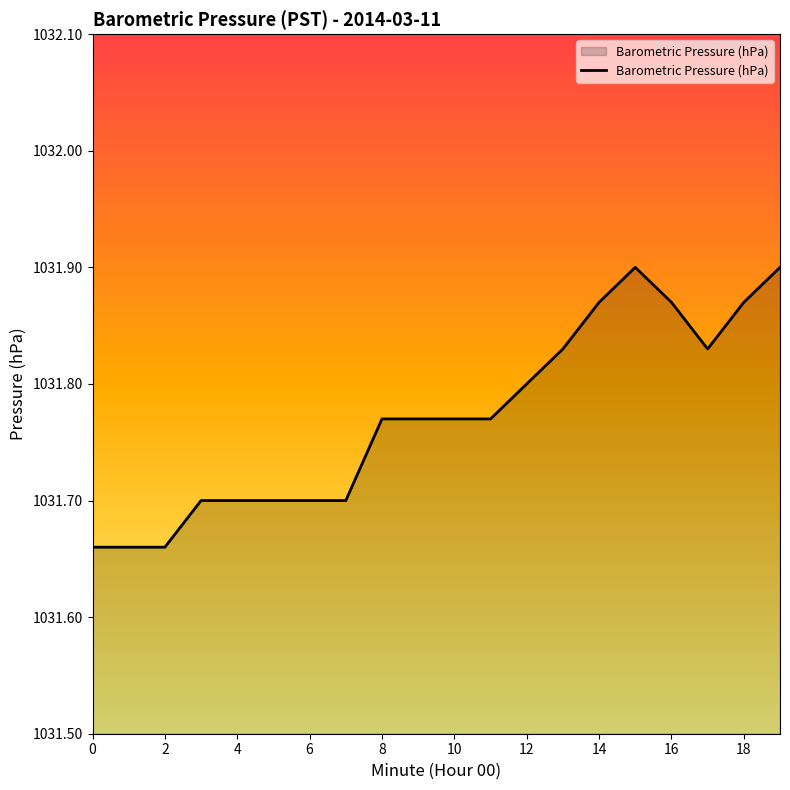

Where is the first local minimum?

17